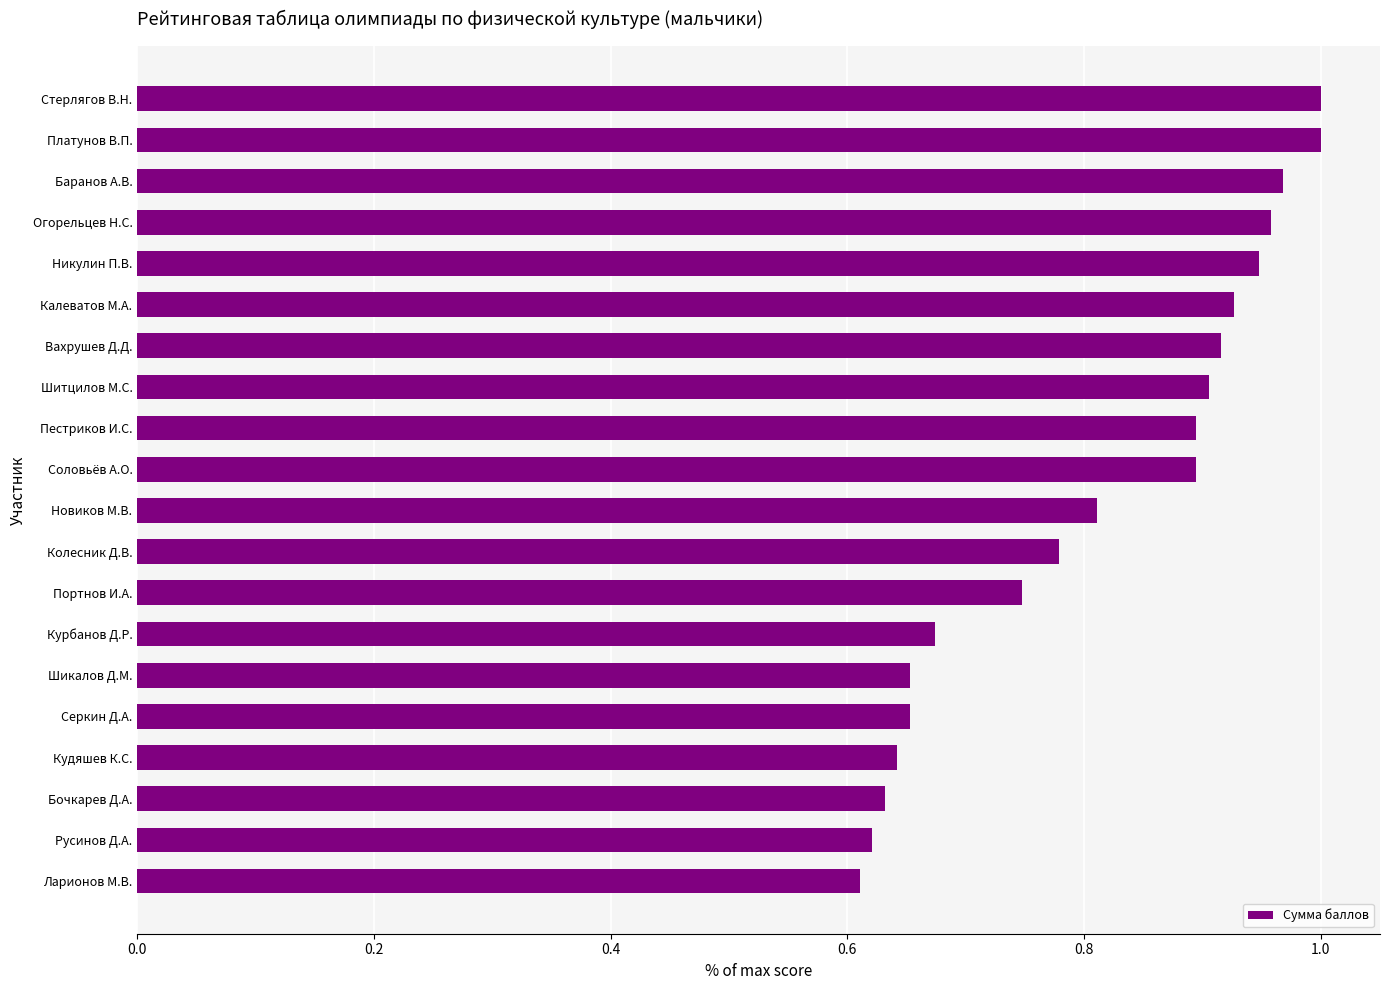

Which has a higher value, Никулин П.В. or Баранов А.В.?

Баранов А.В.